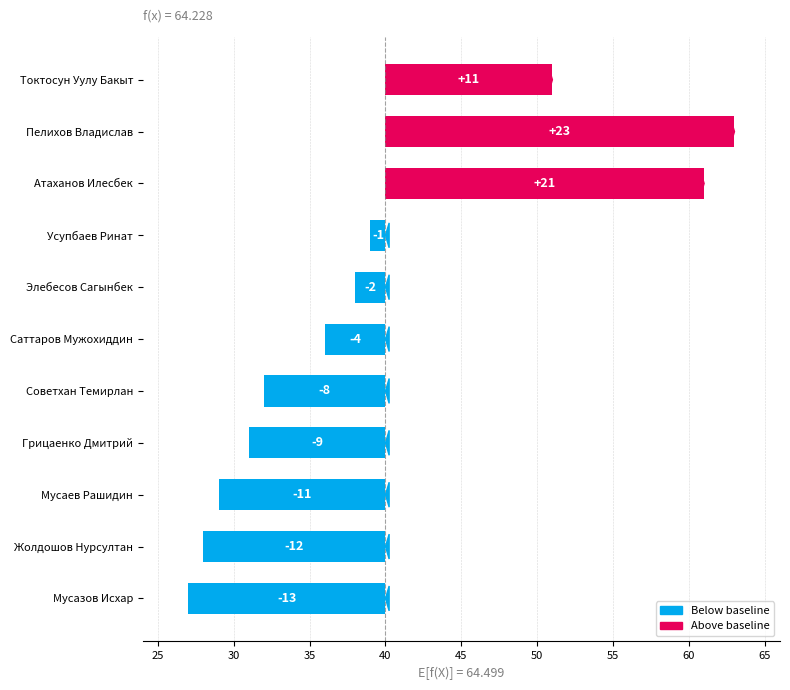

Are the bars horizontal?

Yes